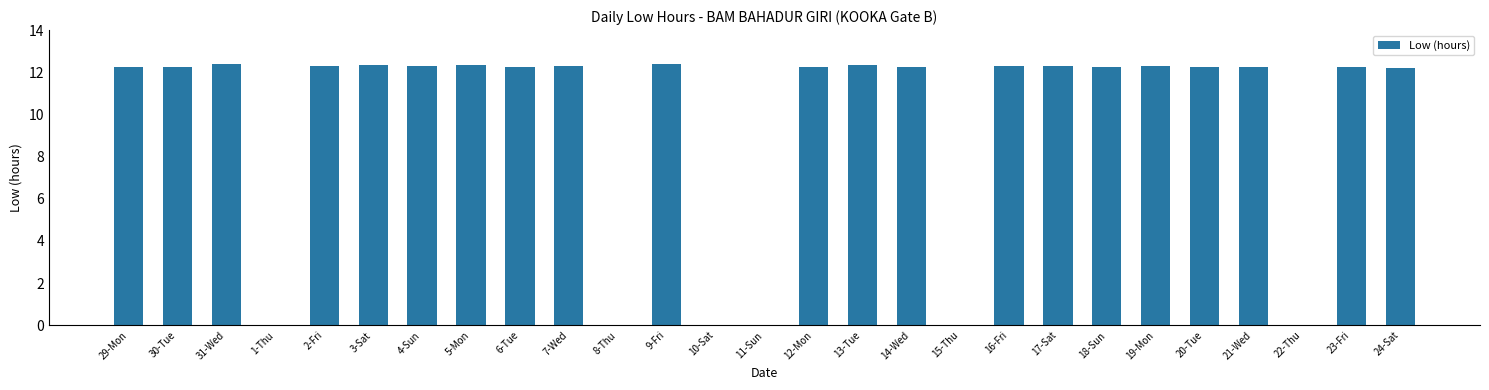

What value does the data have at 17-Sat?

12.3